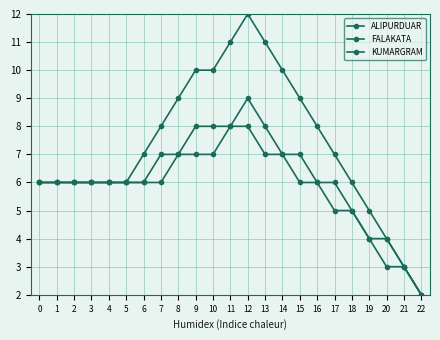

At 20, list the series in order from largest to smallest.

ALIPURDUAR, FALAKATA, KUMARGRAM